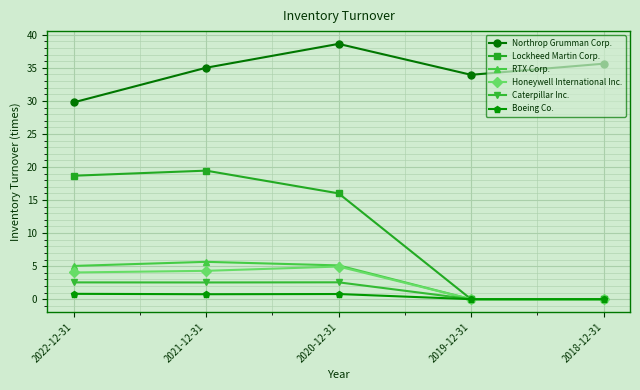

Is the value of RTX Corp. at 2020-12-31 greater than the value of Honeywell International Inc. at 2021-12-31?

Yes